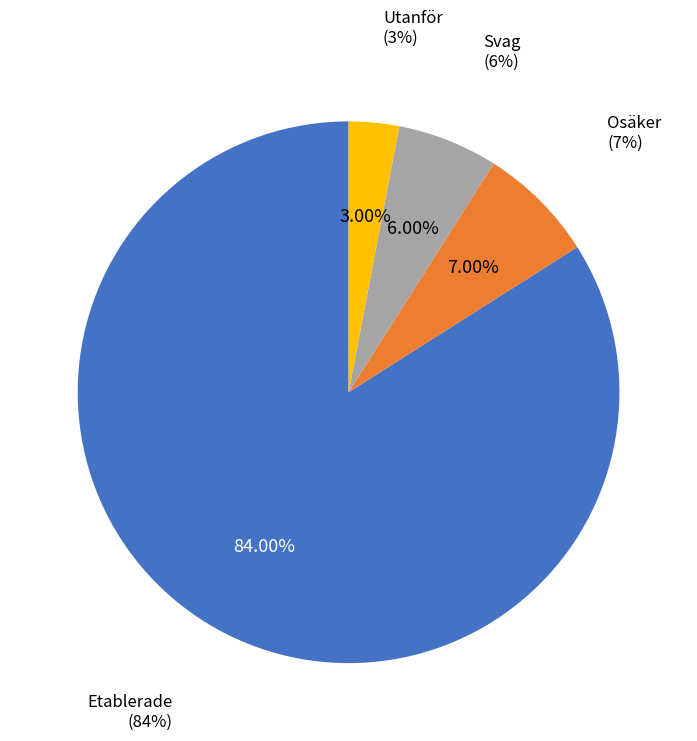

Does Svag represent more than half of the total?

No